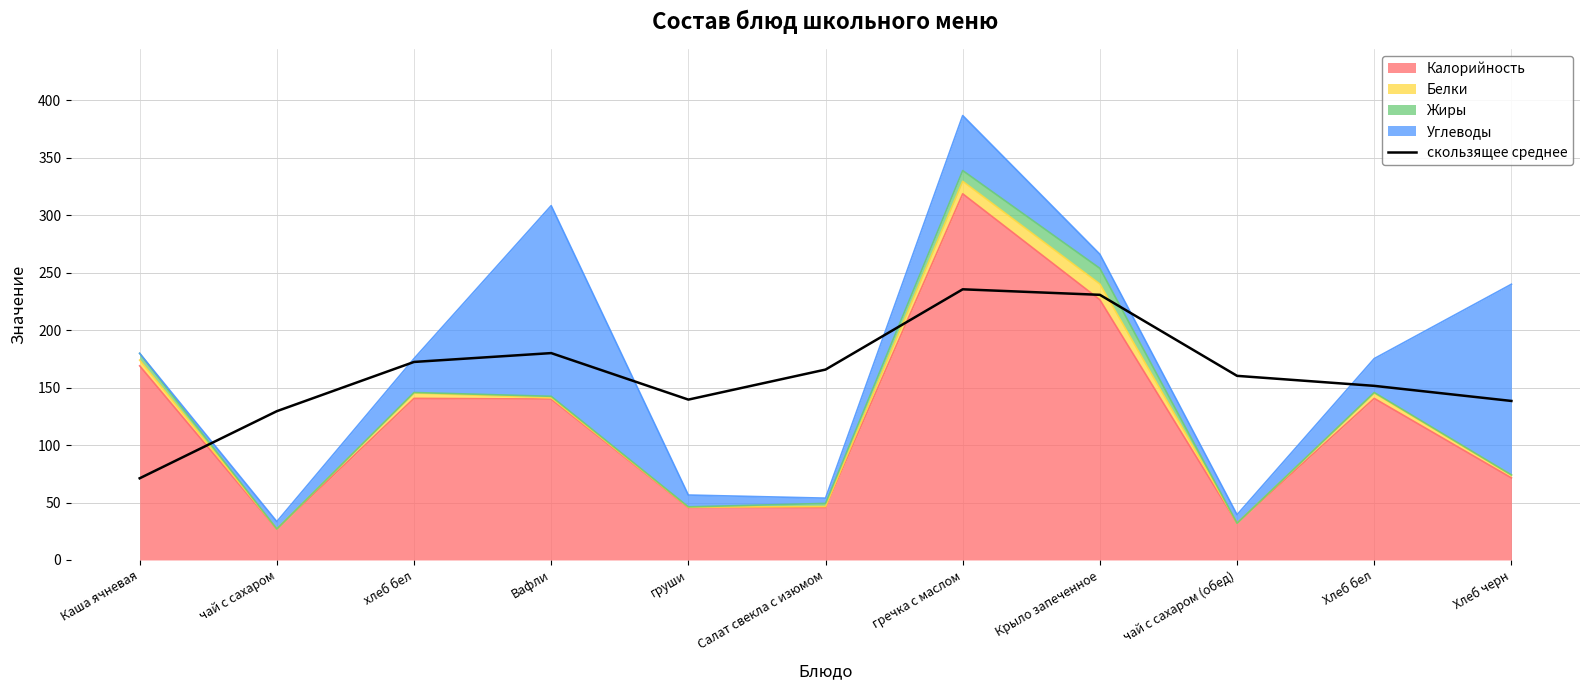

How many values exceed 160?

6